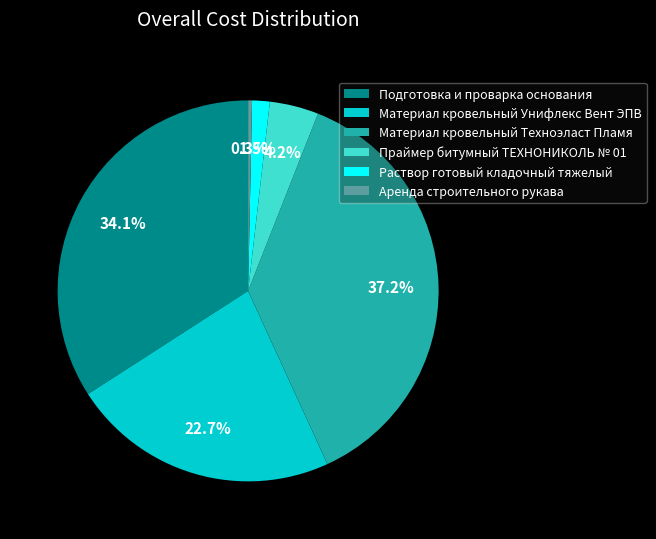

Is it true that Праймер битумный ТЕХНОНИКОЛЬ № 01 is 15% of the pie?

False